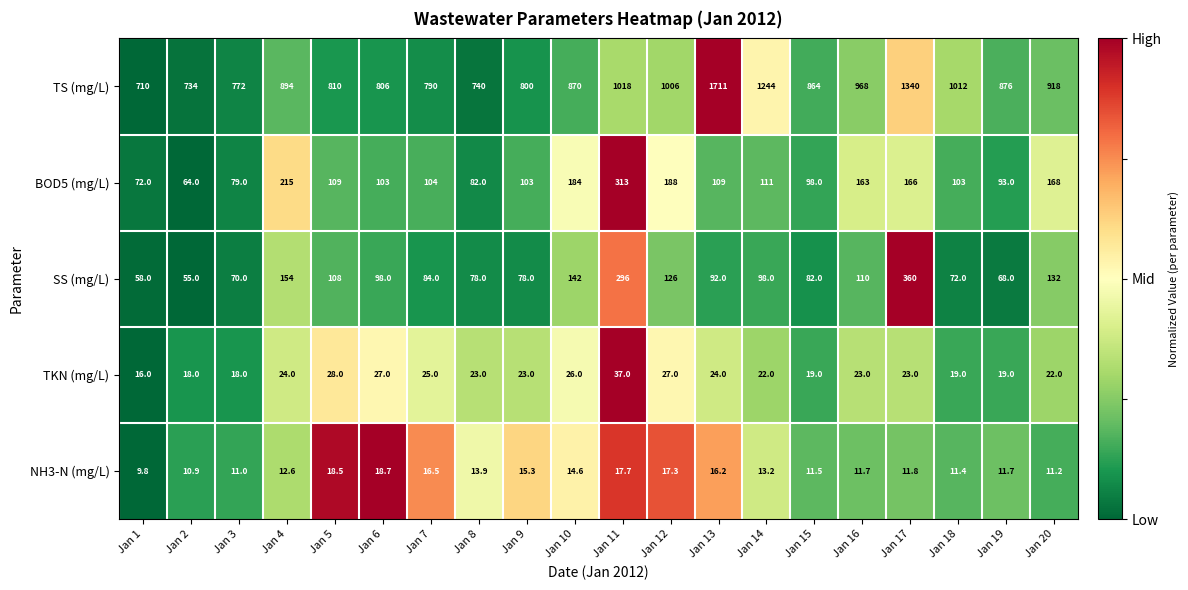

What is the spread (max minus min) of values at Jan 4?

881.4